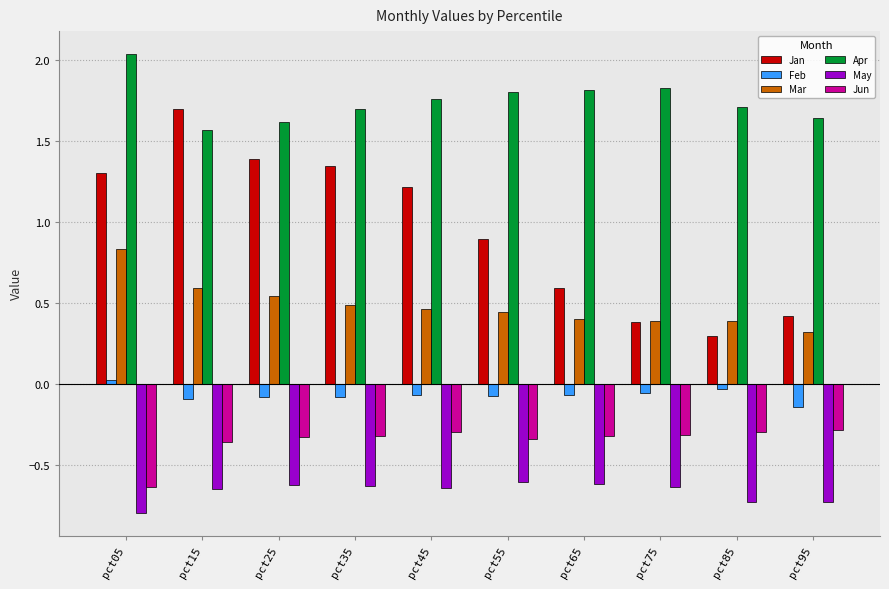

Between pct55 and pct95, which series saw the biggest shift?

Jan